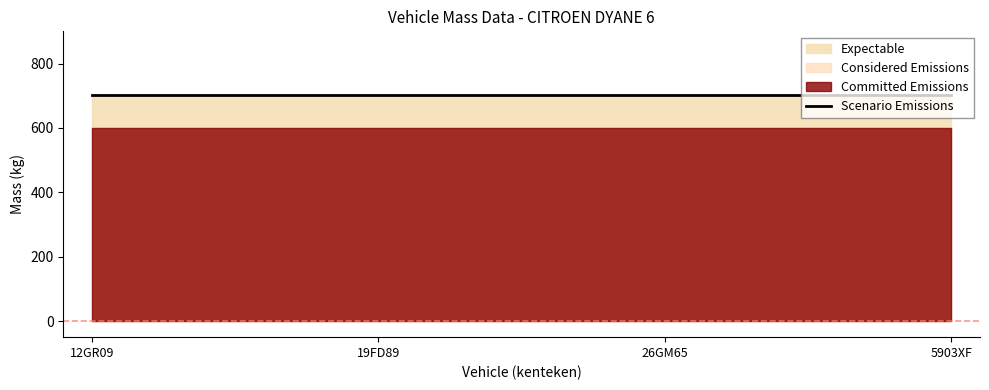

What is the label of the 3rd point from the left?

26GM65